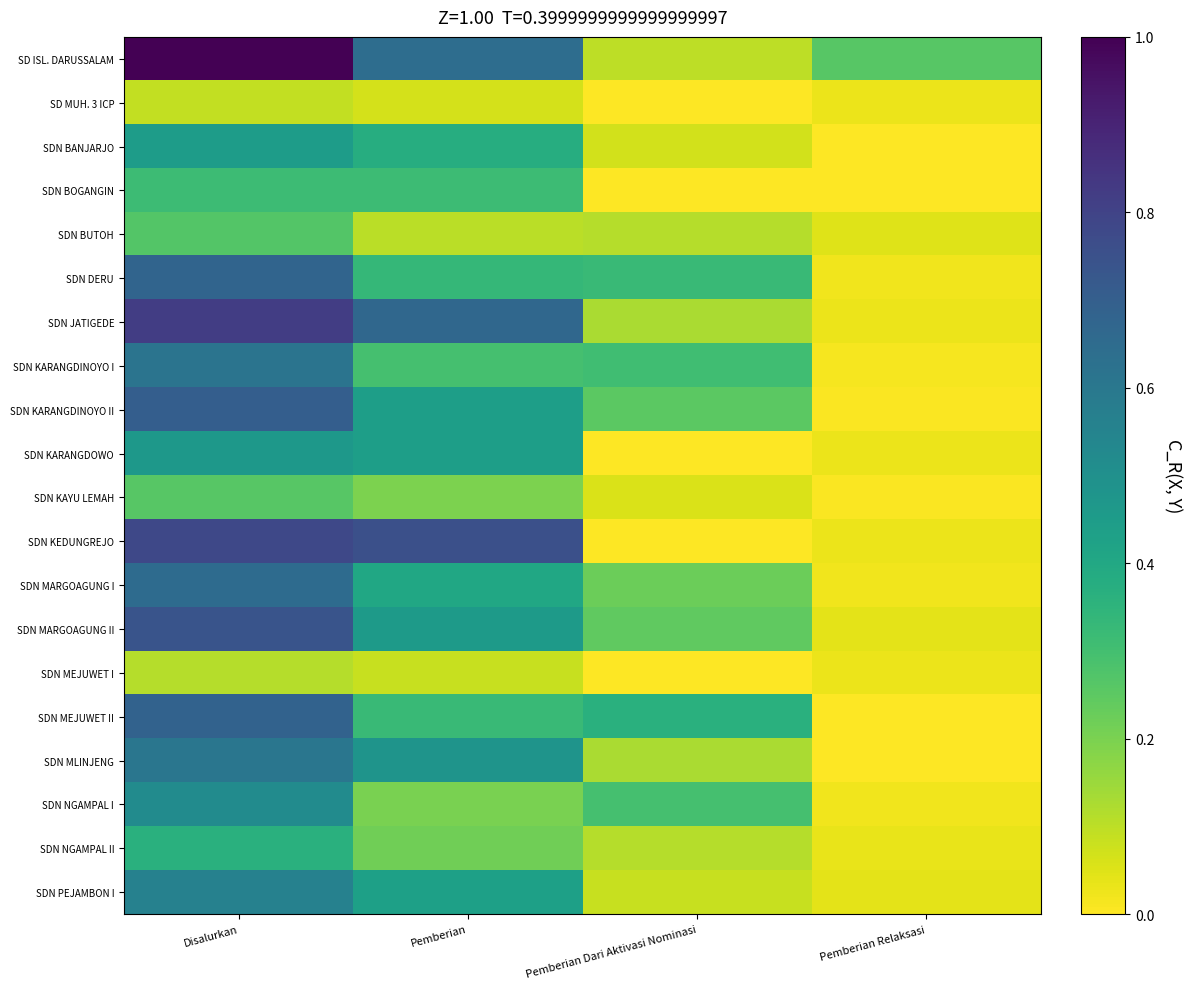

Reading left to right, extract all data points from this chart.

SD ISL. DARUSSALAM: Disalurkan=1.0	Pemberian=0.6	Pemberian Dari Aktivasi Nominasi=0.1	Pemberian Relaksasi=0.3
SD MUH. 3 ICP: Disalurkan=0.1	Pemberian=0.1	Pemberian Dari Aktivasi Nominasi=0.0	Pemberian Relaksasi=0.0
SDN BANJARJO: Disalurkan=0.4	Pemberian=0.4	Pemberian Dari Aktivasi Nominasi=0.1	Pemberian Relaksasi=0.0
SDN BOGANGIN: Disalurkan=0.3	Pemberian=0.3	Pemberian Dari Aktivasi Nominasi=0.0	Pemberian Relaksasi=0.0
SDN BUTOH: Disalurkan=0.3	Pemberian=0.1	Pemberian Dari Aktivasi Nominasi=0.1	Pemberian Relaksasi=0.0
SDN DERU: Disalurkan=0.7	Pemberian=0.3	Pemberian Dari Aktivasi Nominasi=0.3	Pemberian Relaksasi=0.0
SDN JATIGEDE: Disalurkan=0.8	Pemberian=0.7	Pemberian Dari Aktivasi Nominasi=0.1	Pemberian Relaksasi=0.0
SDN KARANGDINOYO I: Disalurkan=0.6	Pemberian=0.3	Pemberian Dari Aktivasi Nominasi=0.3	Pemberian Relaksasi=0.0
SDN KARANGDINOYO II: Disalurkan=0.7	Pemberian=0.4	Pemberian Dari Aktivasi Nominasi=0.3	Pemberian Relaksasi=0.0
SDN KARANGDOWO: Disalurkan=0.5	Pemberian=0.4	Pemberian Dari Aktivasi Nominasi=0.0	Pemberian Relaksasi=0.0
SDN KAYU LEMAH: Disalurkan=0.3	Pemberian=0.2	Pemberian Dari Aktivasi Nominasi=0.1	Pemberian Relaksasi=0.0
SDN KEDUNGREJO: Disalurkan=0.8	Pemberian=0.8	Pemberian Dari Aktivasi Nominasi=0.0	Pemberian Relaksasi=0.0
SDN MARGOAGUNG I: Disalurkan=0.7	Pemberian=0.4	Pemberian Dari Aktivasi Nominasi=0.2	Pemberian Relaksasi=0.0
SDN MARGOAGUNG II: Disalurkan=0.7	Pemberian=0.5	Pemberian Dari Aktivasi Nominasi=0.2	Pemberian Relaksasi=0.0
SDN MEJUWET I: Disalurkan=0.1	Pemberian=0.1	Pemberian Dari Aktivasi Nominasi=0.0	Pemberian Relaksasi=0.0
SDN MEJUWET II: Disalurkan=0.7	Pemberian=0.3	Pemberian Dari Aktivasi Nominasi=0.4	Pemberian Relaksasi=0.0
SDN MLINJENG: Disalurkan=0.6	Pemberian=0.5	Pemberian Dari Aktivasi Nominasi=0.1	Pemberian Relaksasi=0.0
SDN NGAMPAL I: Disalurkan=0.5	Pemberian=0.2	Pemberian Dari Aktivasi Nominasi=0.3	Pemberian Relaksasi=0.0
SDN NGAMPAL II: Disalurkan=0.4	Pemberian=0.2	Pemberian Dari Aktivasi Nominasi=0.1	Pemberian Relaksasi=0.0
SDN PEJAMBON I: Disalurkan=0.6	Pemberian=0.4	Pemberian Dari Aktivasi Nominasi=0.1	Pemberian Relaksasi=0.0